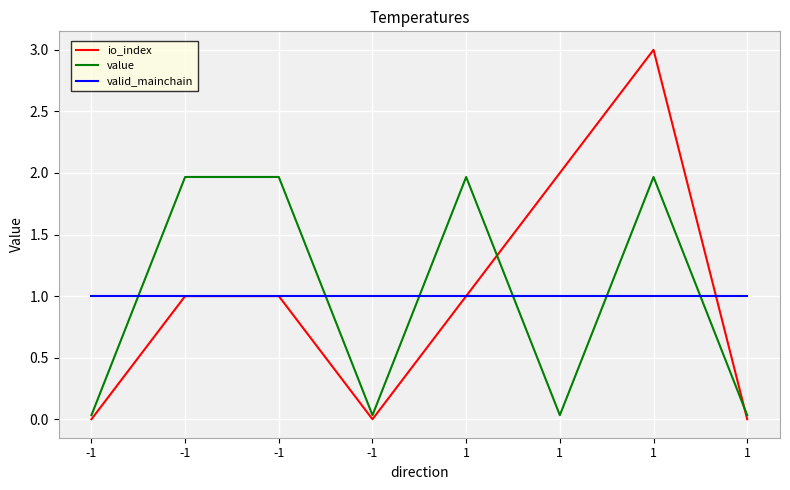

How many interior local valleys does the io_index series have?

1